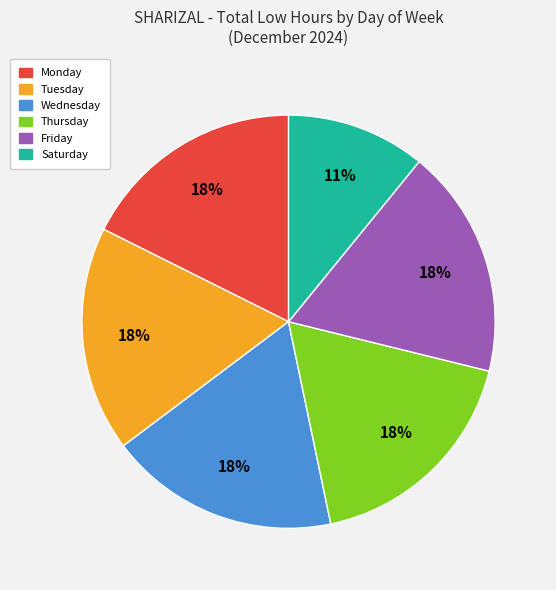

Is there a majority slice in this chart?

No